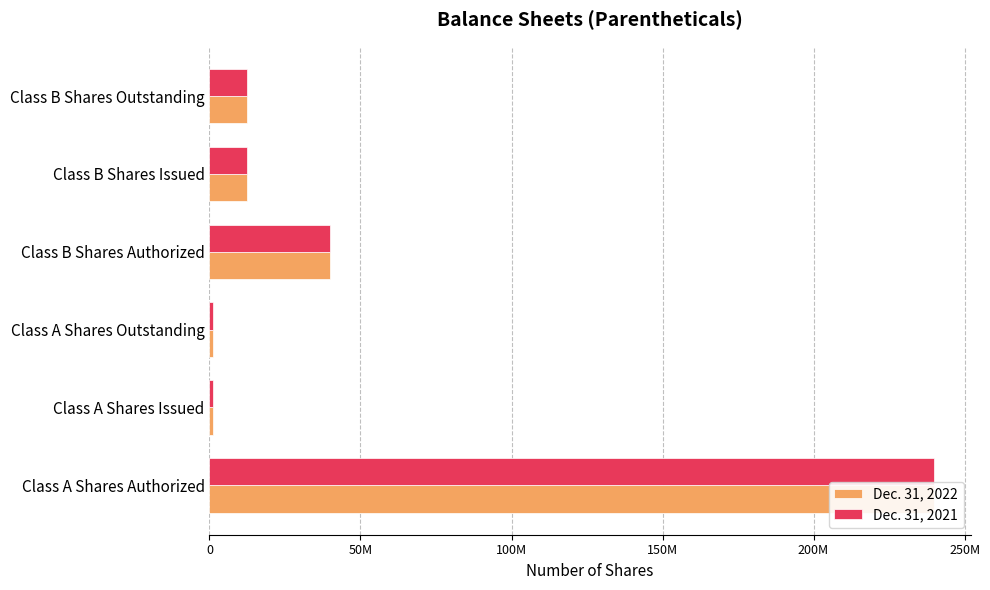

Which series has the largest total across all categories?

Dec. 31, 2022